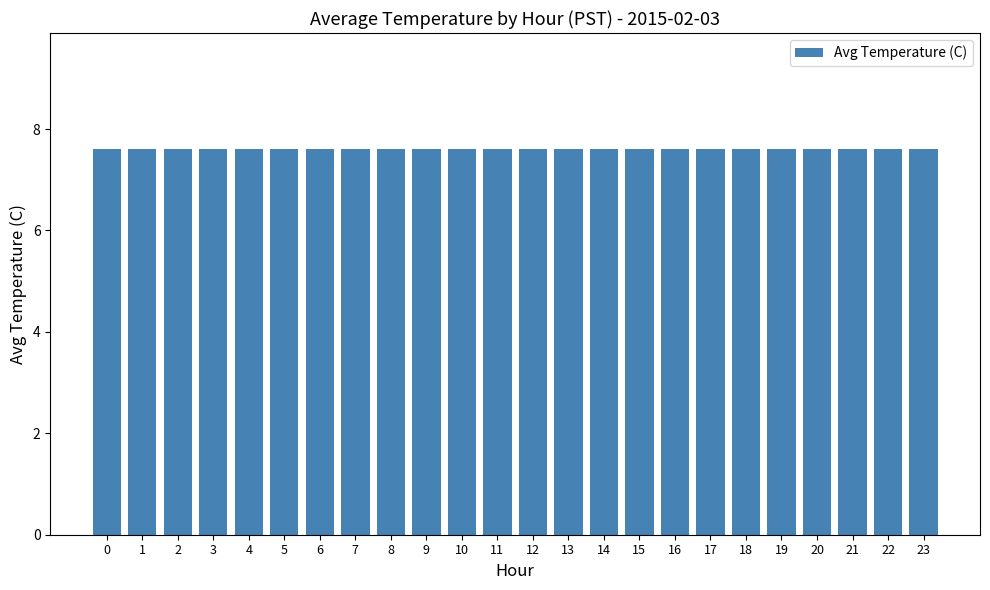

List the labels in order of value, largest first.

0, 1, 2, 3, 4, 5, 6, 7, 8, 9, 10, 11, 12, 13, 14, 15, 19, 20, 21, 22, 23, 16, 17, 18